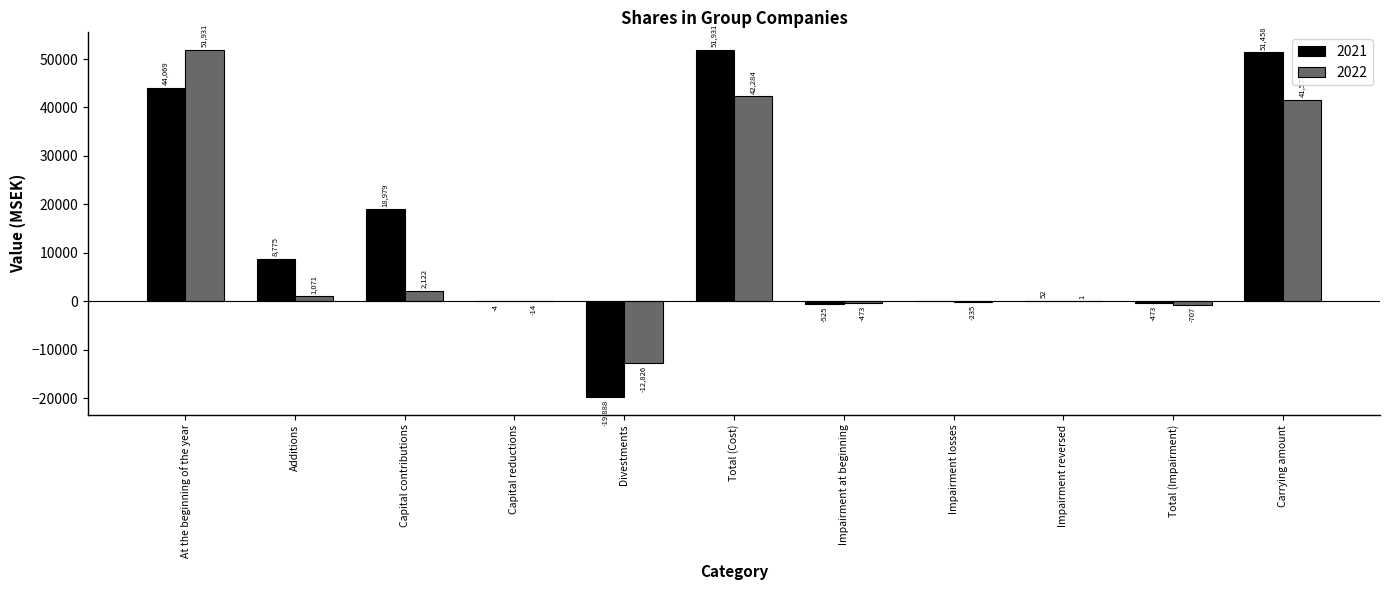

Which category has the highest value in the 2021 series?

Total (Cost)